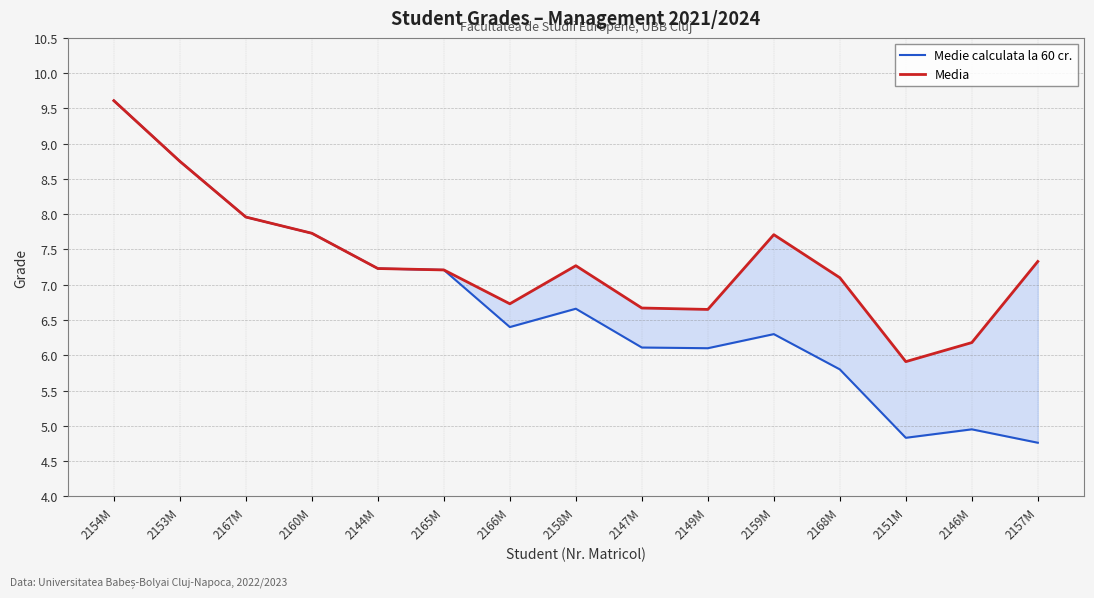

What is the maximum value for Medie calculata la 60 cr.?

9.6